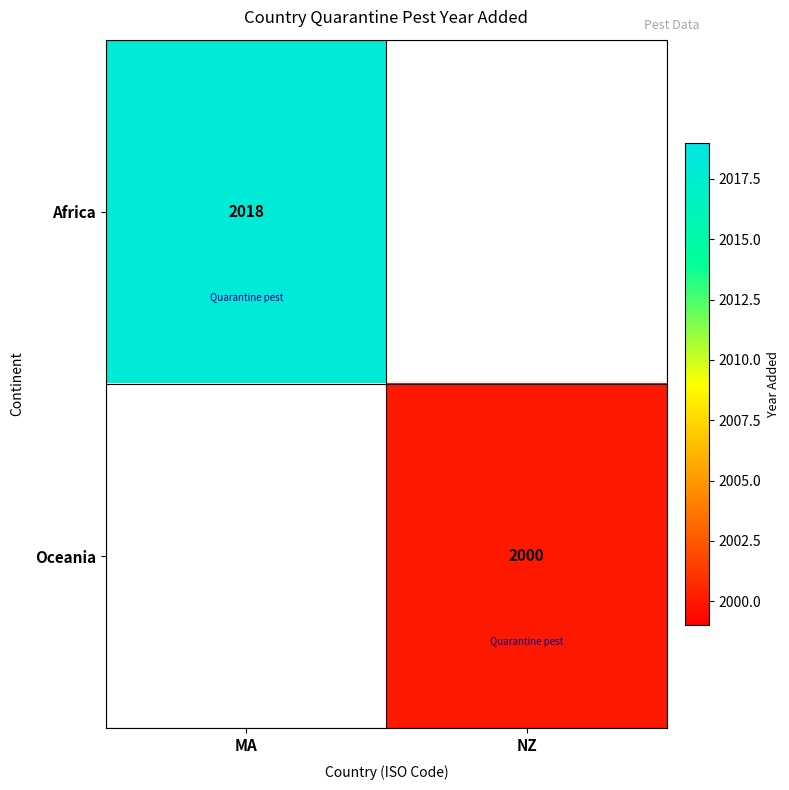

Is it true that Africa equals 866 at MA?

False